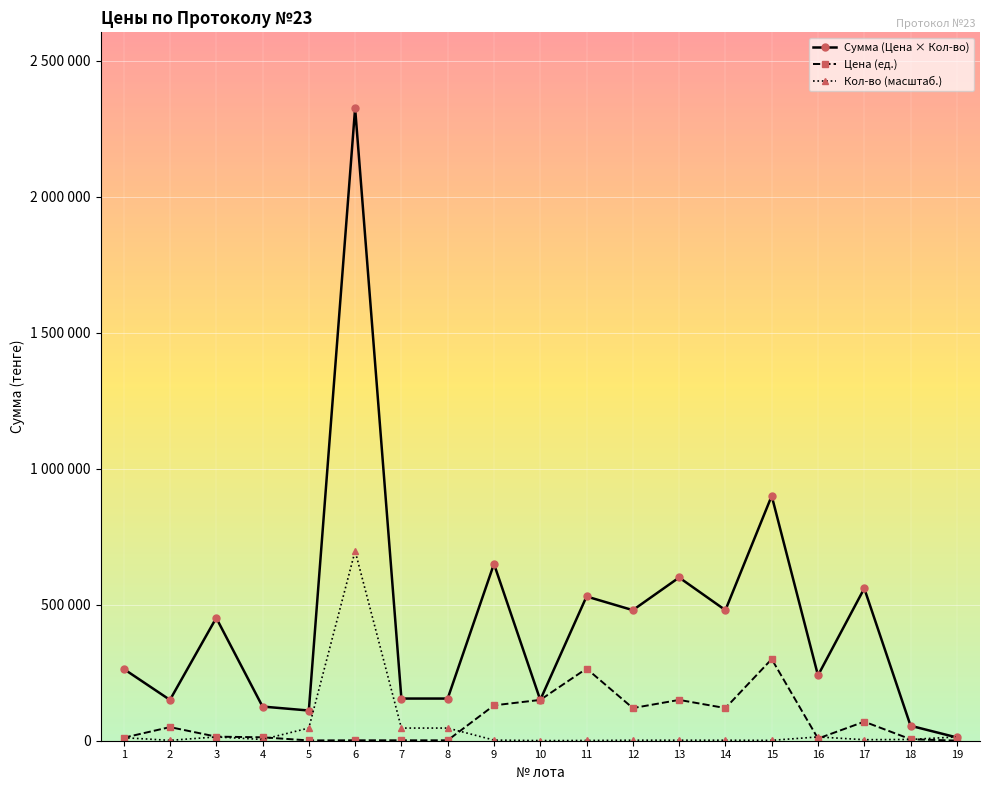

Reading left to right, extract all data points from this chart.

Сумма (Цена × Кол-во): 1=264000	2=150000	3=451500	4=125600	5=111000	6=2325000	7=155000	8=155000	9=650000	10=150000	11=530246	12=480000	13=600000	14=480000	15=900000	16=240000	17=560000	18=55000	19=12000
Цена (ед.): 1=11000	2=50000	3=15050	4=12560	5=1110	6=1550	7=1550	8=1550	9=130000	10=150000	11=265123	12=120000	13=150000	14=120000	15=300000	16=8000	17=70000	18=5500	19=400
Кол-во (масштаб.): 1=11160	2=1395	3=13950	4=4650	5=46500	6=697500	7=46500	8=46500	9=2325	10=465	11=930	12=1860	13=1860	14=1860	15=1395	16=13950	17=3720	18=4650	19=13950